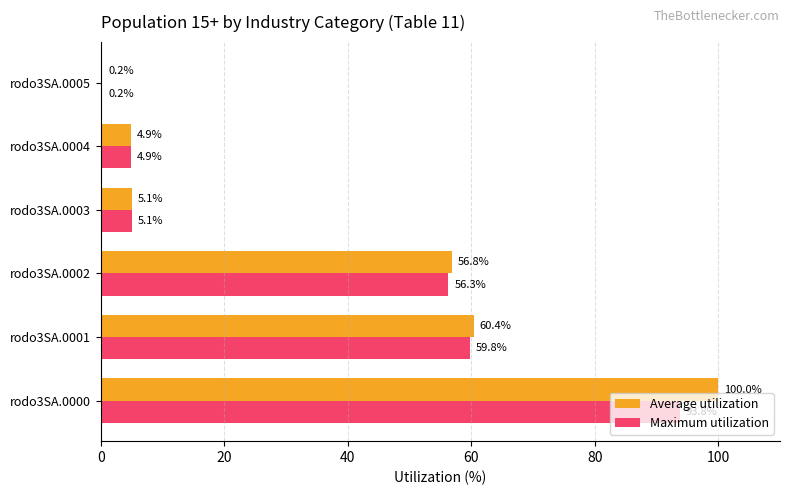

The Maximum utilization series shows 56.3 at rodo3SA.0002. True or false?

True